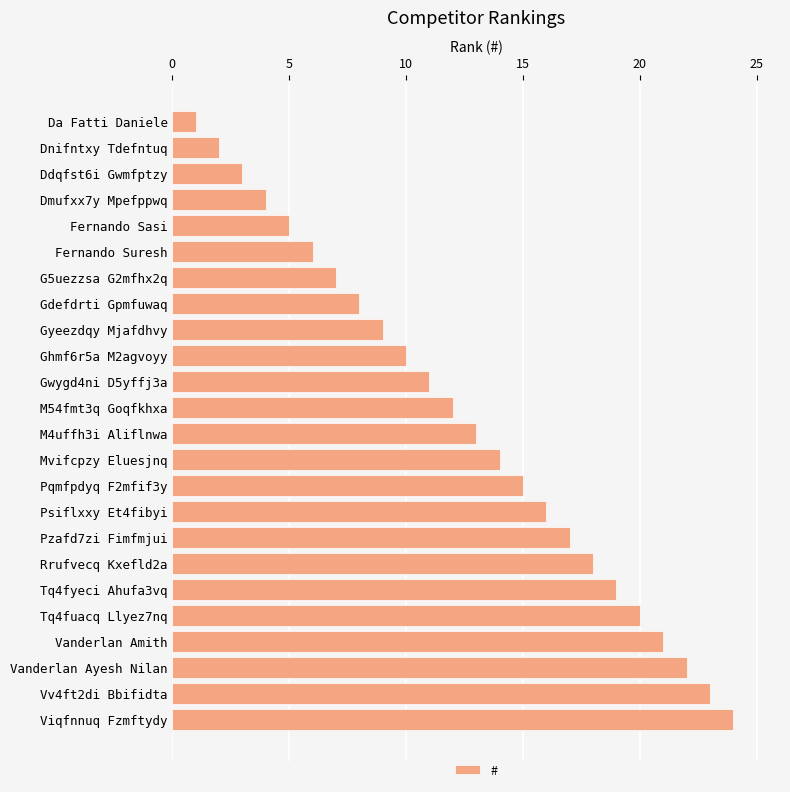

What is the label of the 15th bar from the bottom?

Ghmf6r5a M2agvoyy